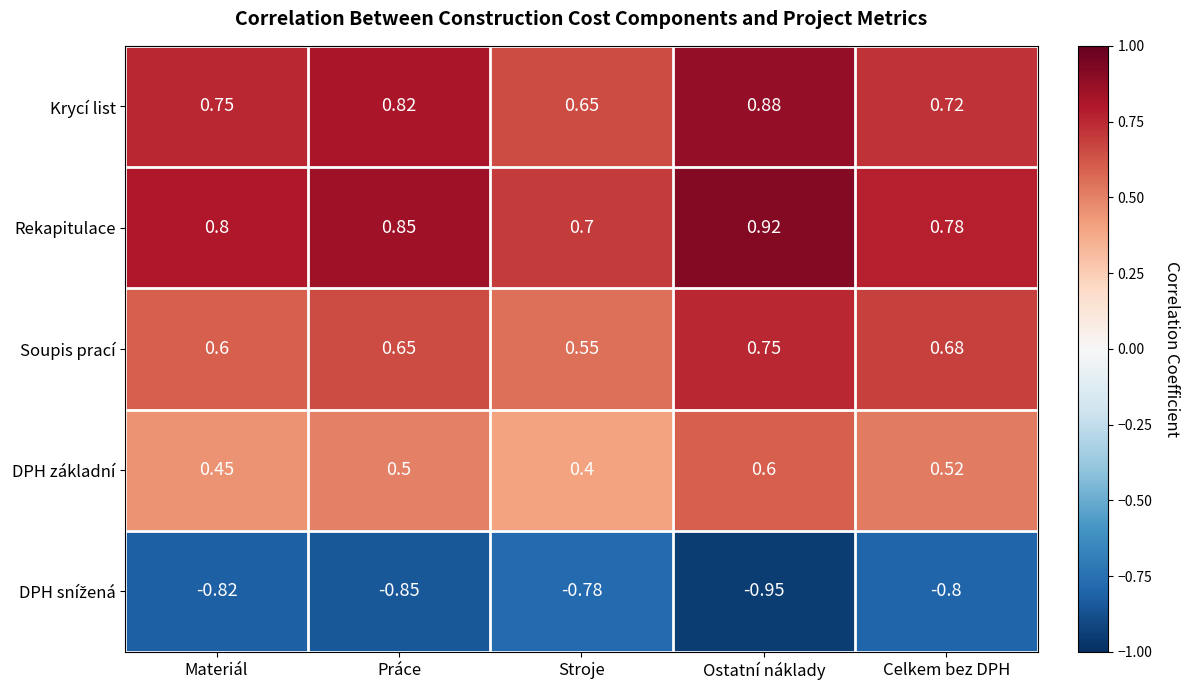

What is the difference between the highest and lowest values at Celkem bez DPH?

1.6